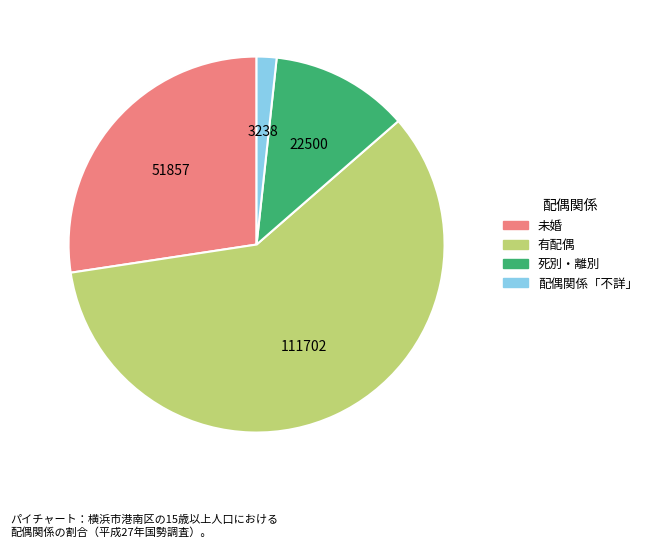

Does 死別・離別 represent more than half of the total?

No